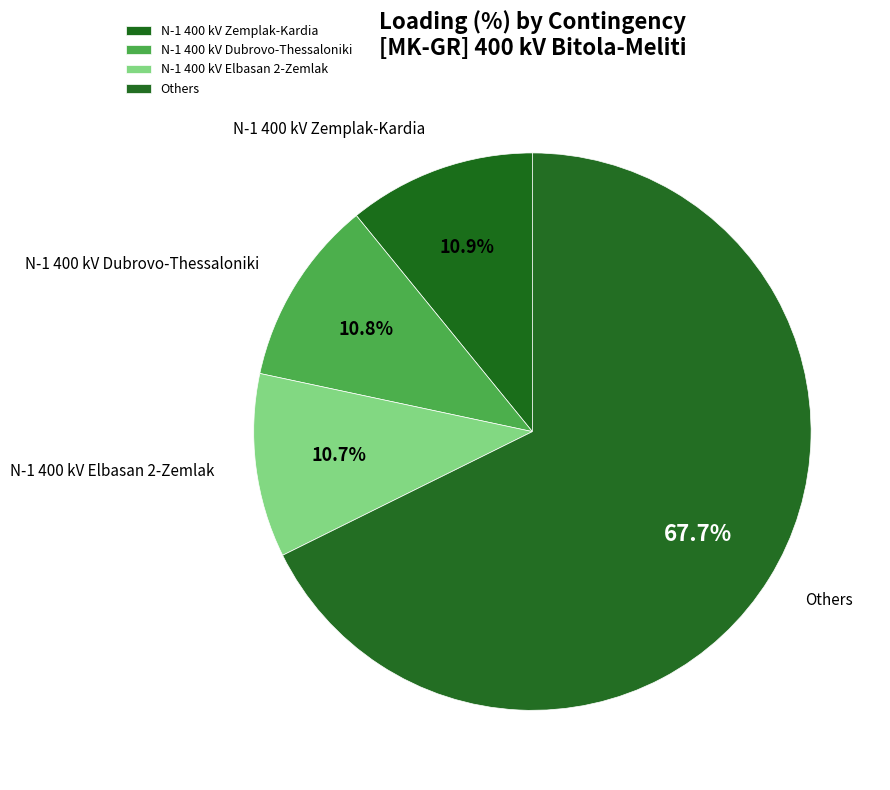

Which has a higher value, N-1 400 kV Dubrovo-Thessaloniki or Others?

Others